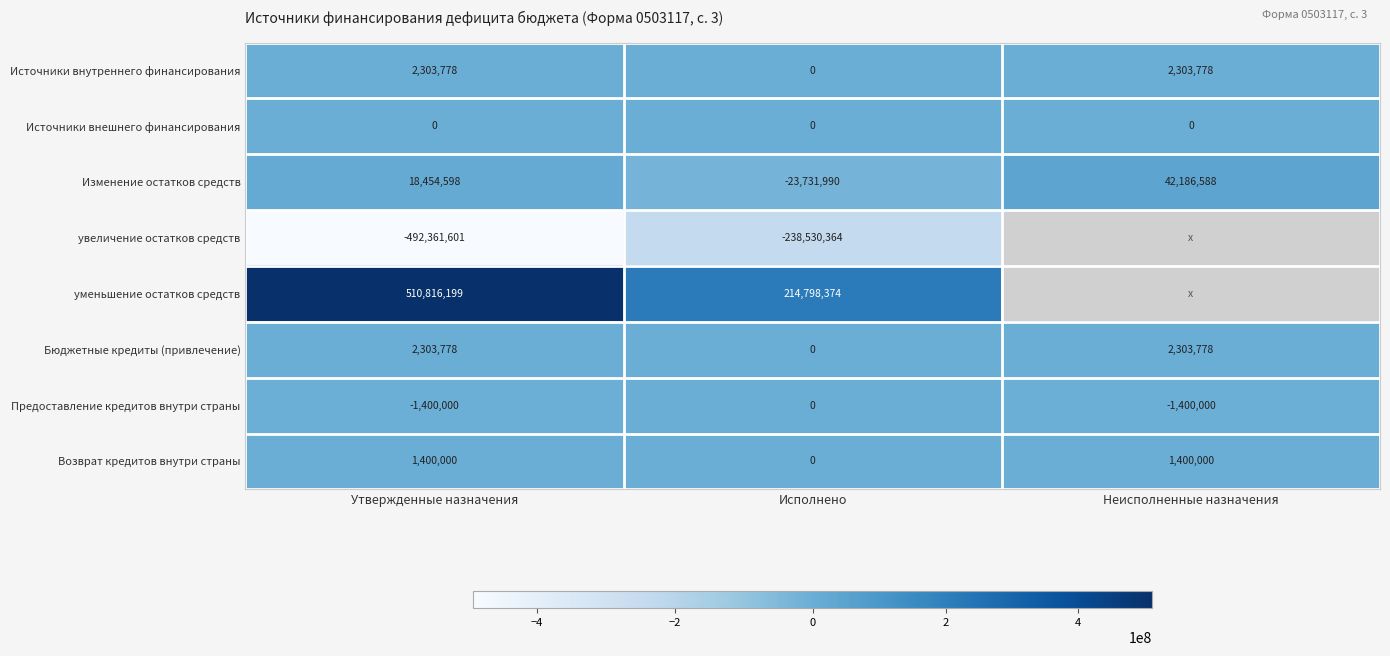

Which series changed the most between Утвержденные назначения and Исполнено?

уменьшение остатков средств